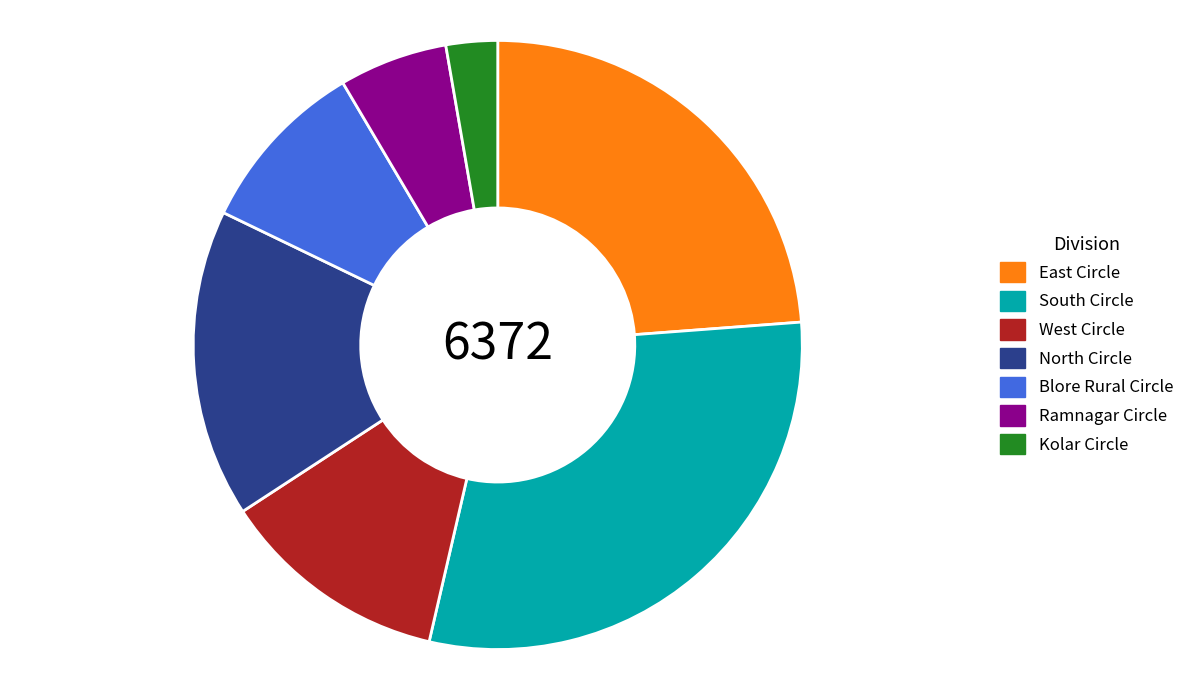

The East Circle slice represents 24% of the pie. True or false?

True